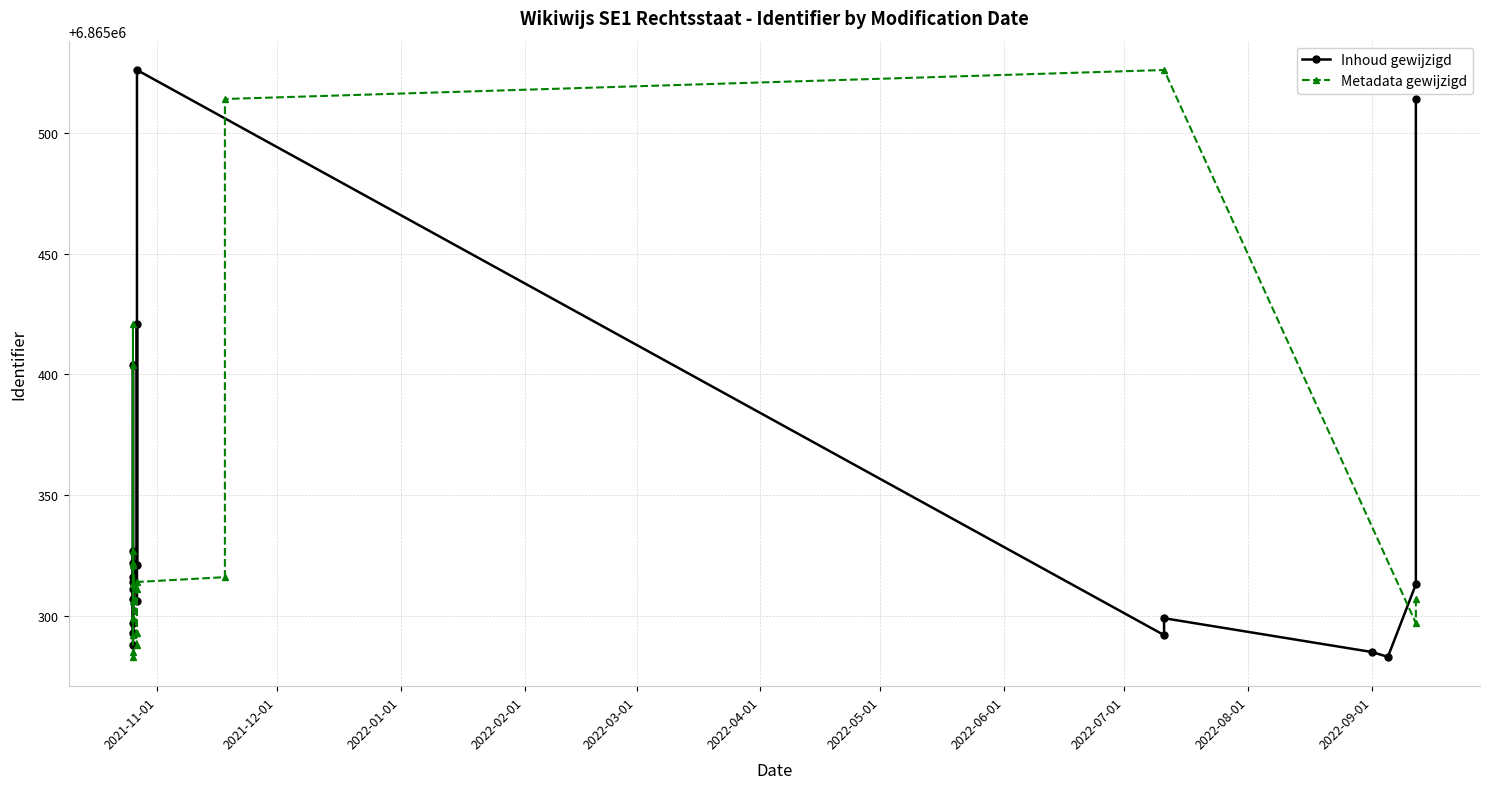

Is the value of Metadata gewijzigd at 12 greater than the value of Inhoud gewijzigd at 2022-03-01?

No